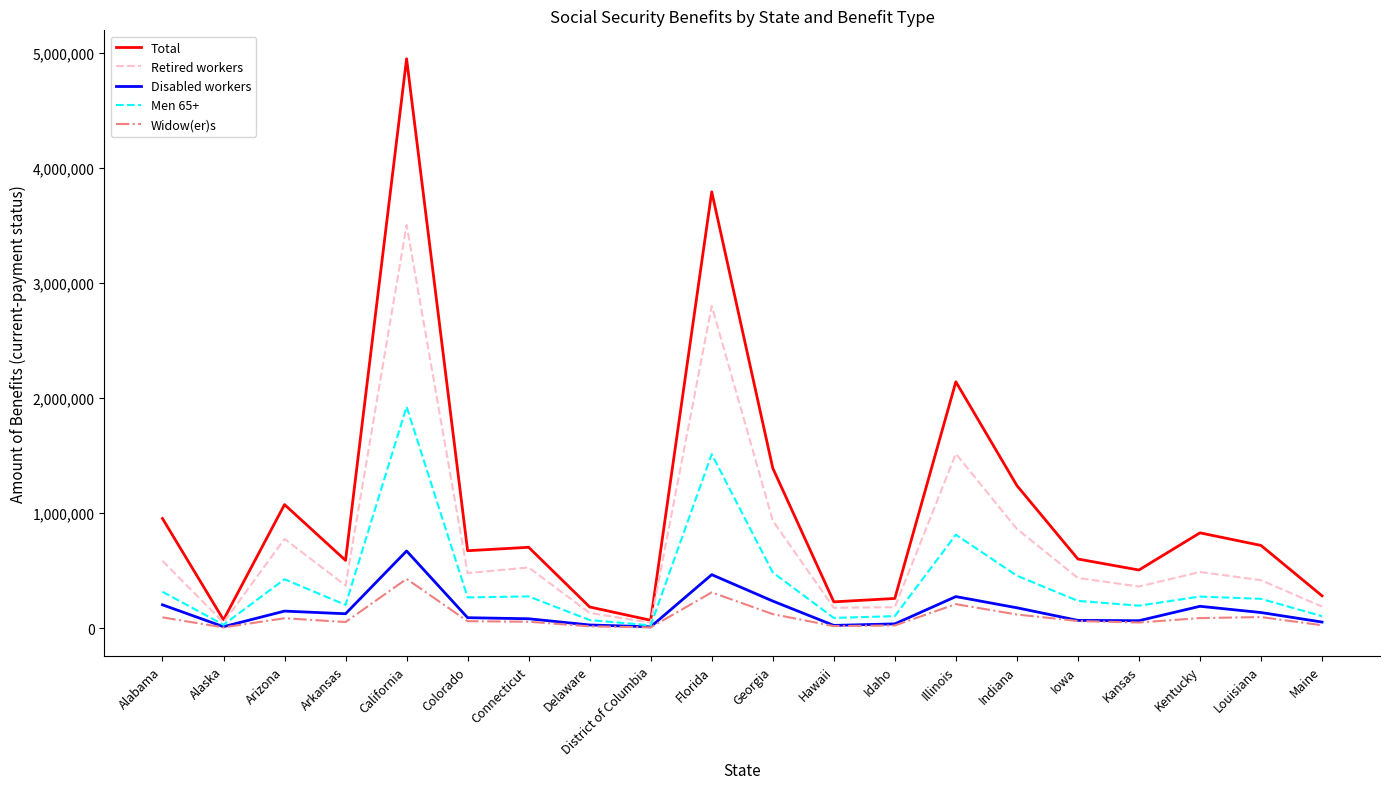

Rank the series by their maximum value, from lowest to highest.

Widow(er)s, Disabled workers, Men 65+, Retired workers, Total